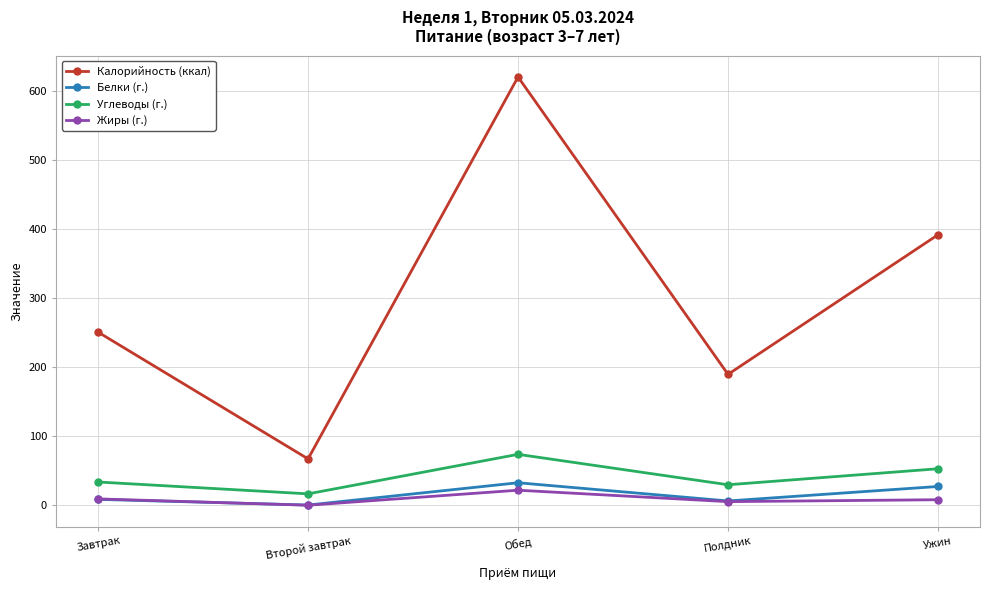

What is the difference between the highest and lowest values at Ужин?

384.2